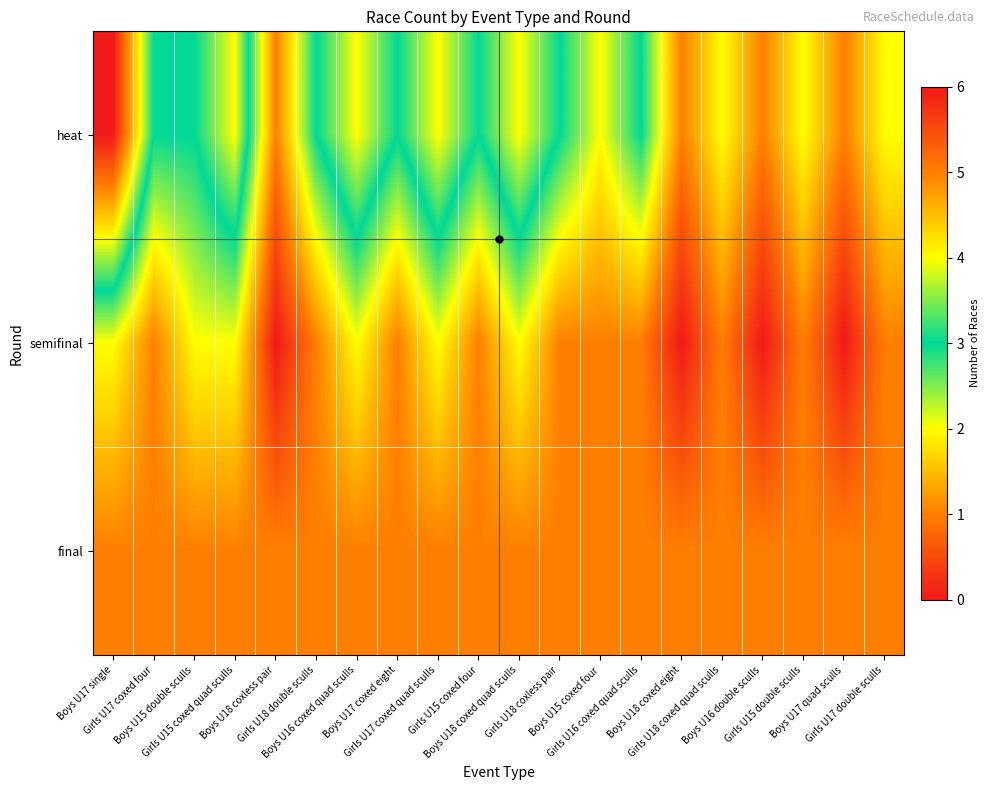

Which series has the widest spread of values?

heat